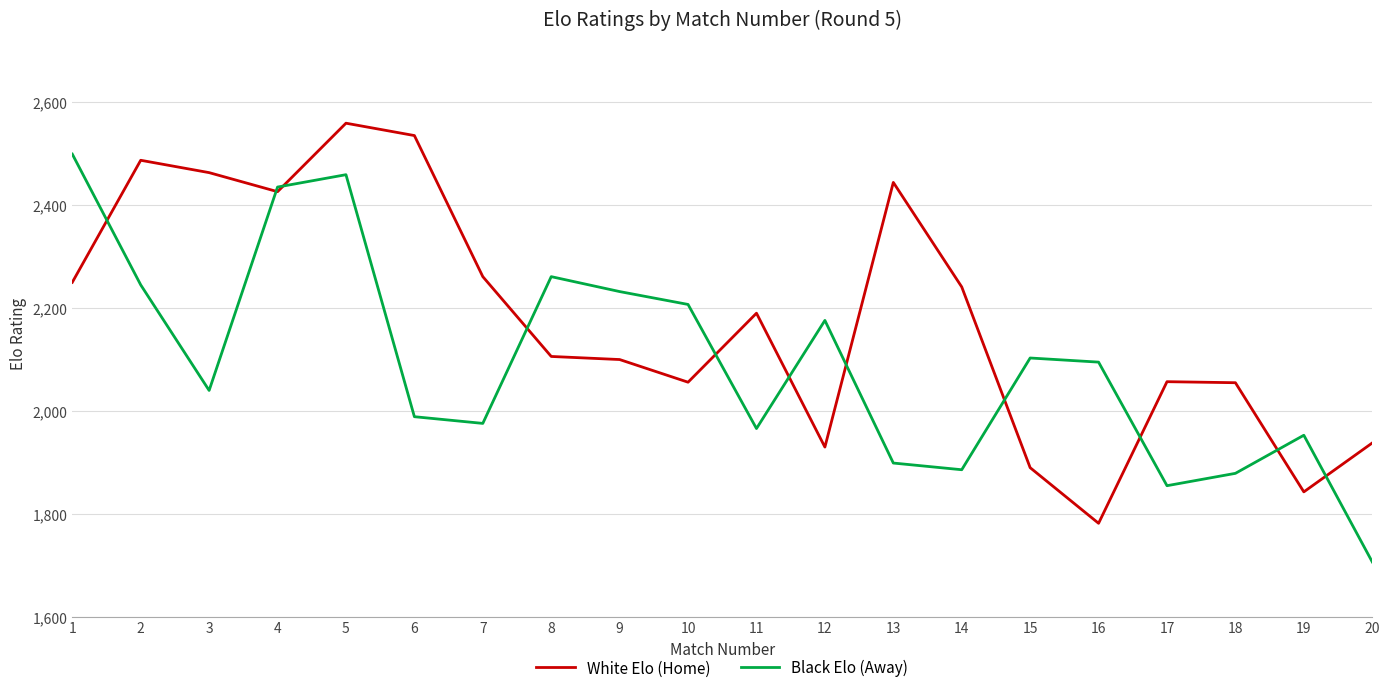

Is the value of White Elo (Home) at 16 greater than the value of Black Elo (Away) at 3?

No